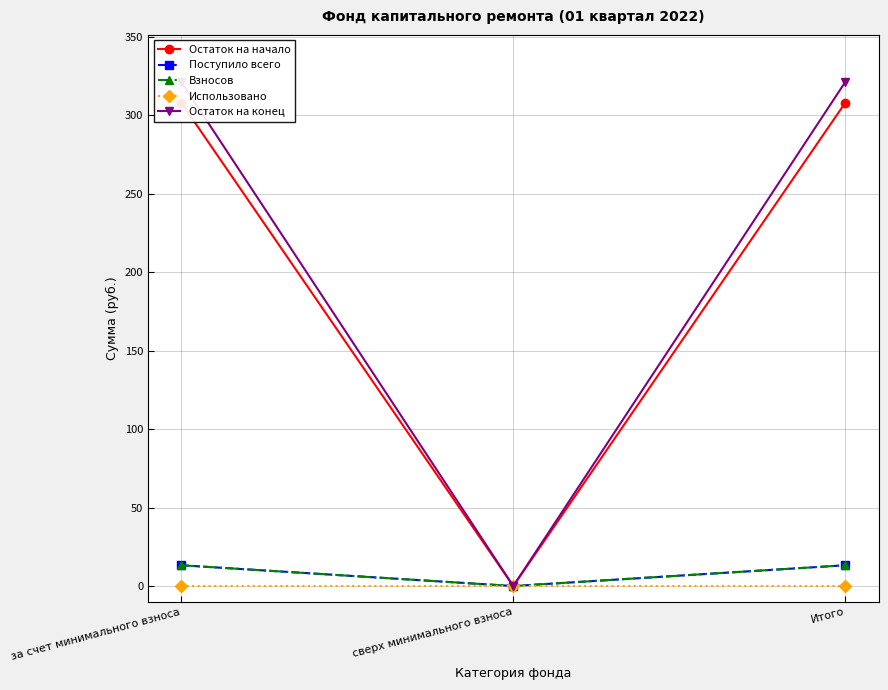

Where does the Поступило всего series first go above 13?

за счет минимального взноса